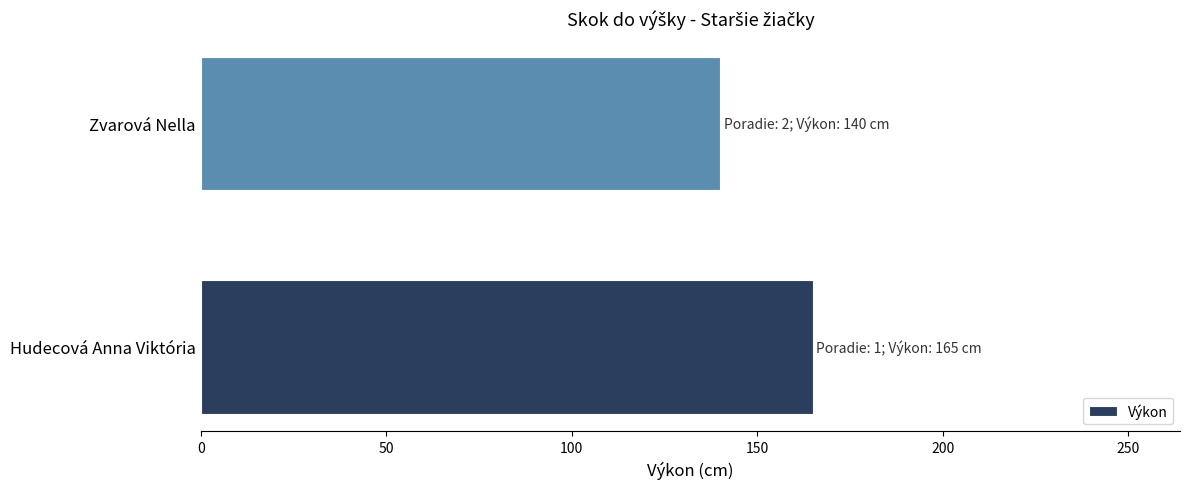

Reading bottom to top, transcribe all the data shown in this chart.

165	140